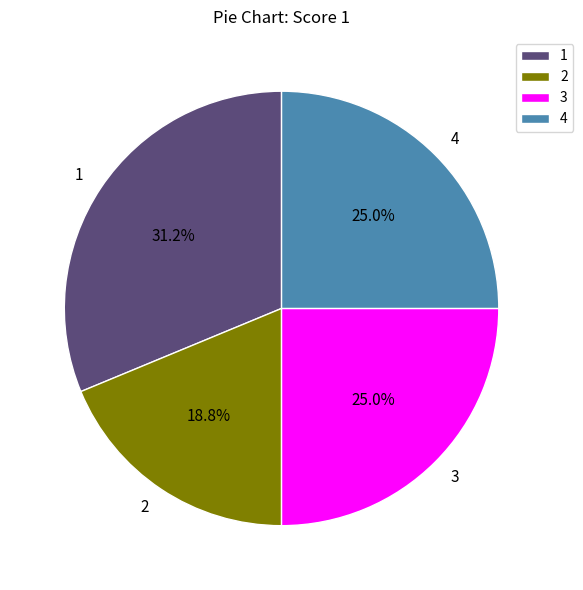

What is the ratio of the value at 3 to the value at 4?

1.0